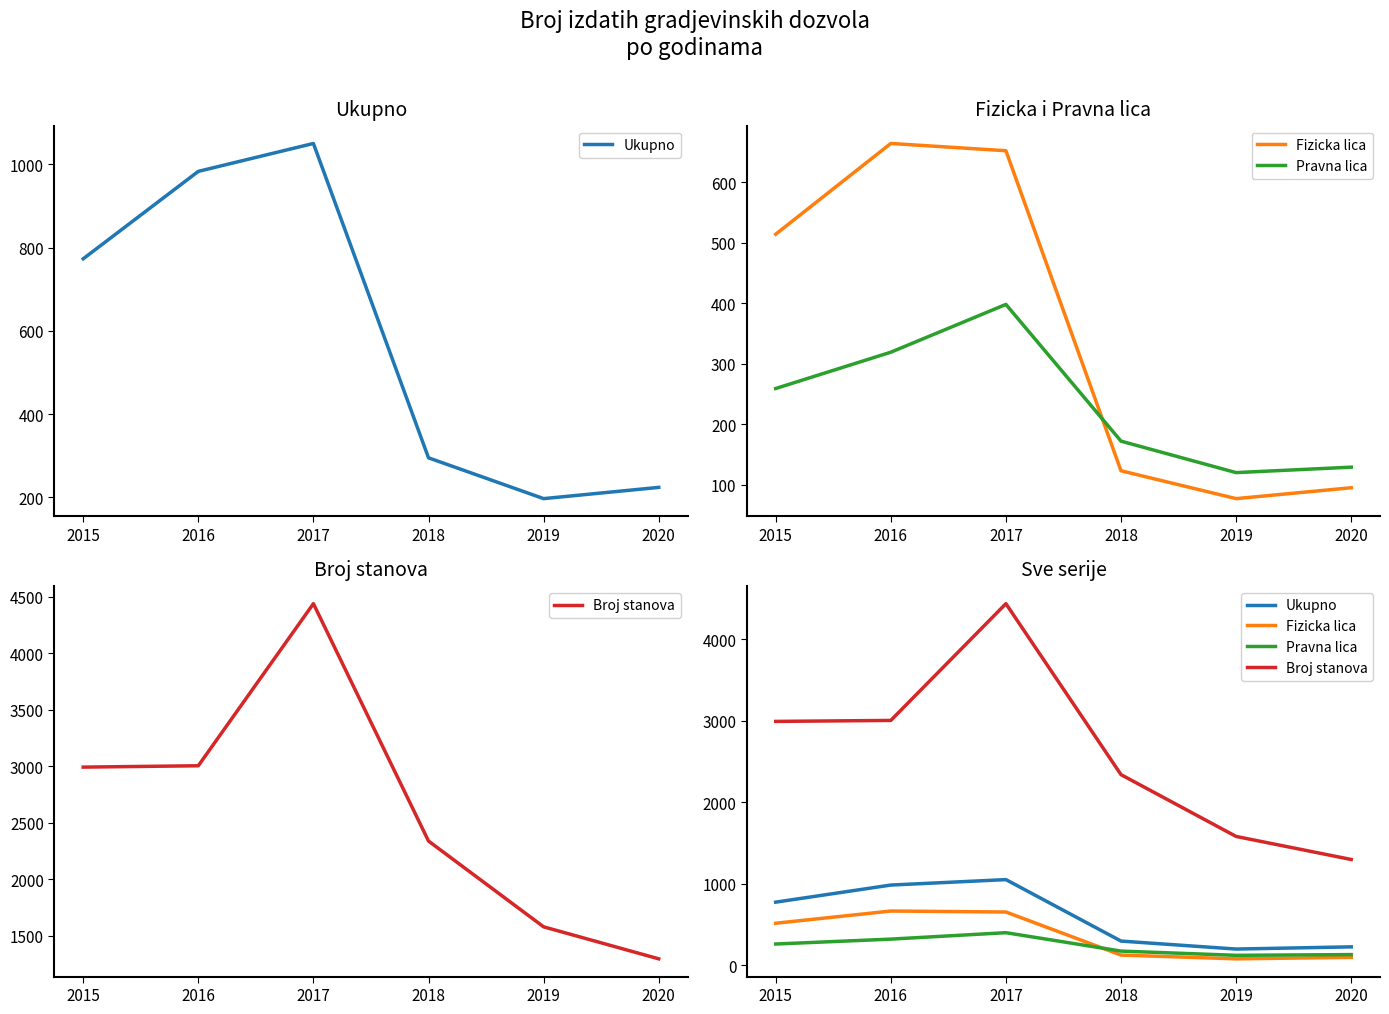

How many data points in Pravna lica are less than 259?

3